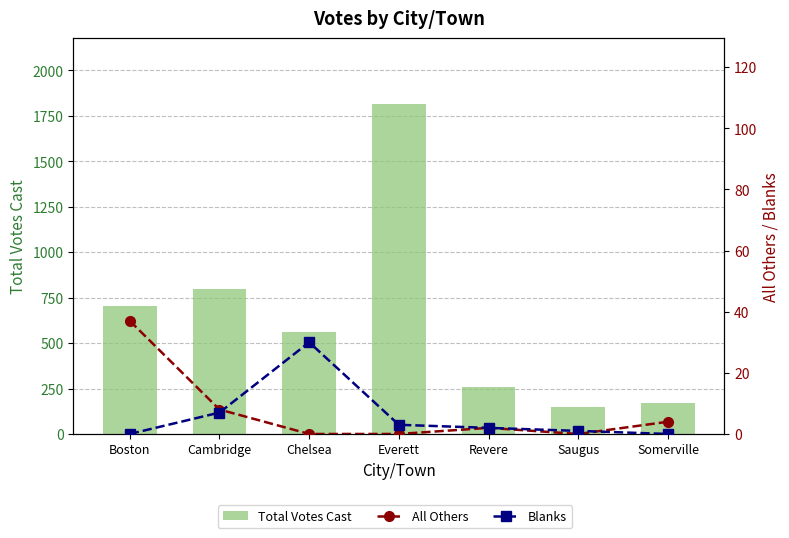

Which category has the highest value in the Total Votes Cast series?

Everett